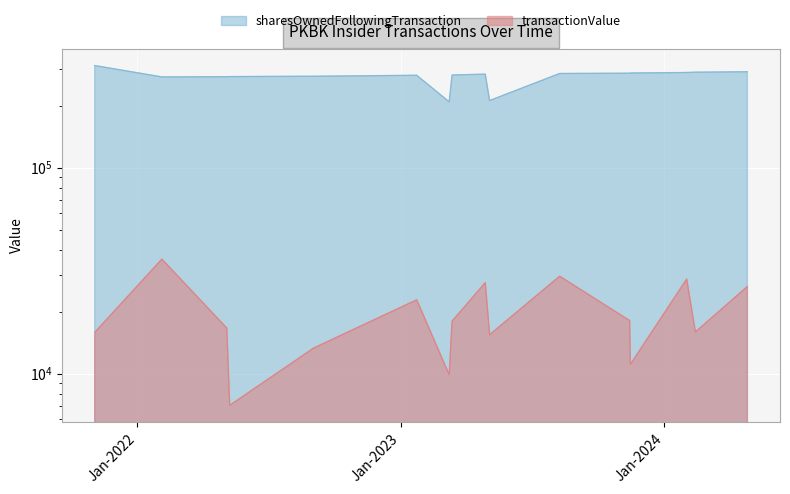

At which label does sharesOwnedFollowingTransaction reach its minimum?

2023-03-09